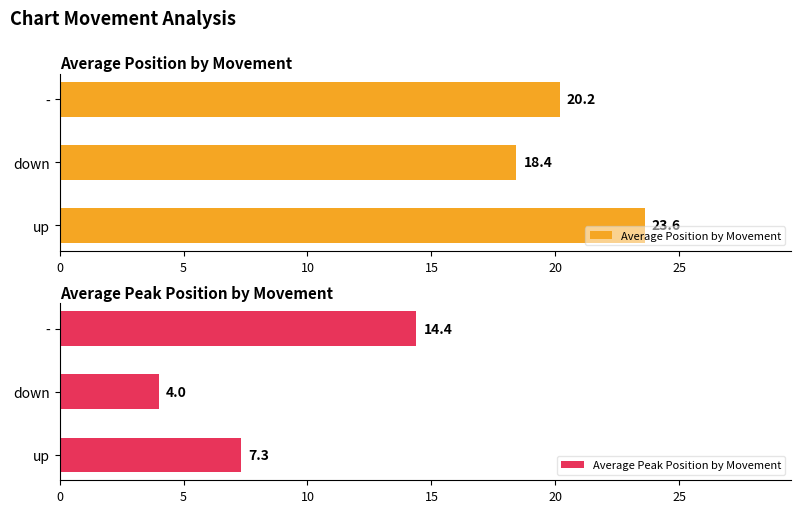

Which category has the lowest value in the Average Position by Movement series?

down